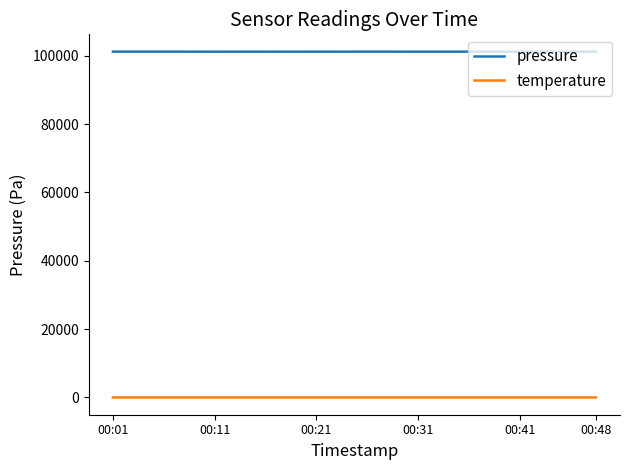

True or false: temperature and pressure cross at least once.

False